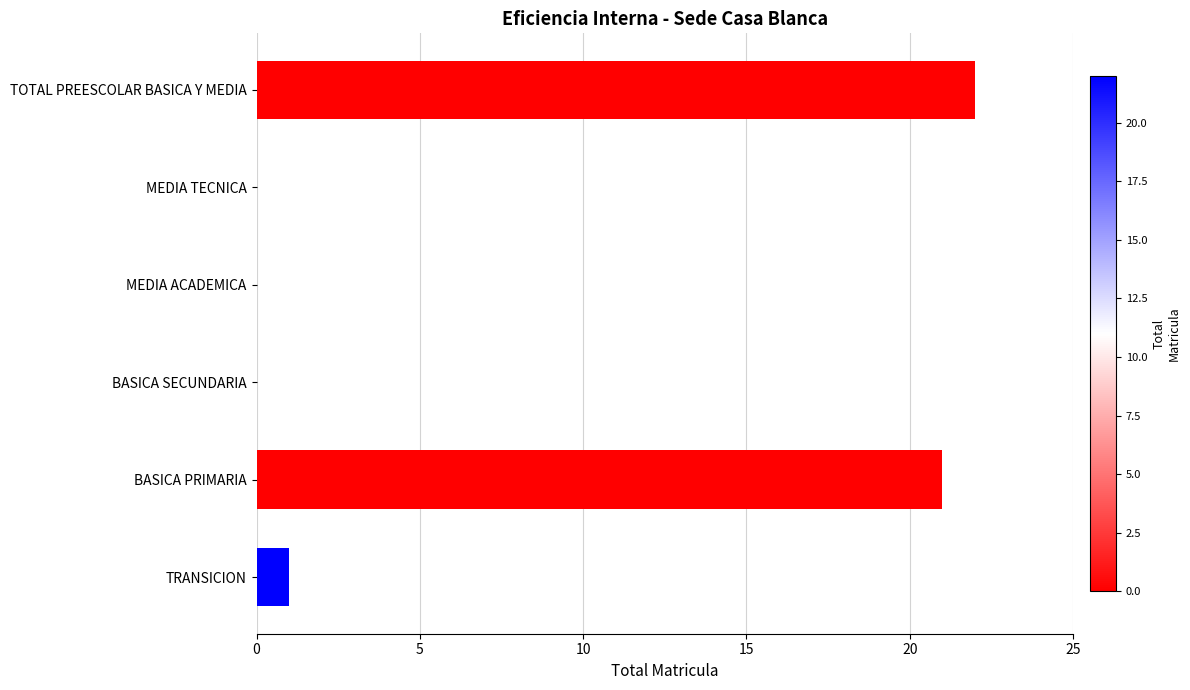

What is the sum of all values?

44